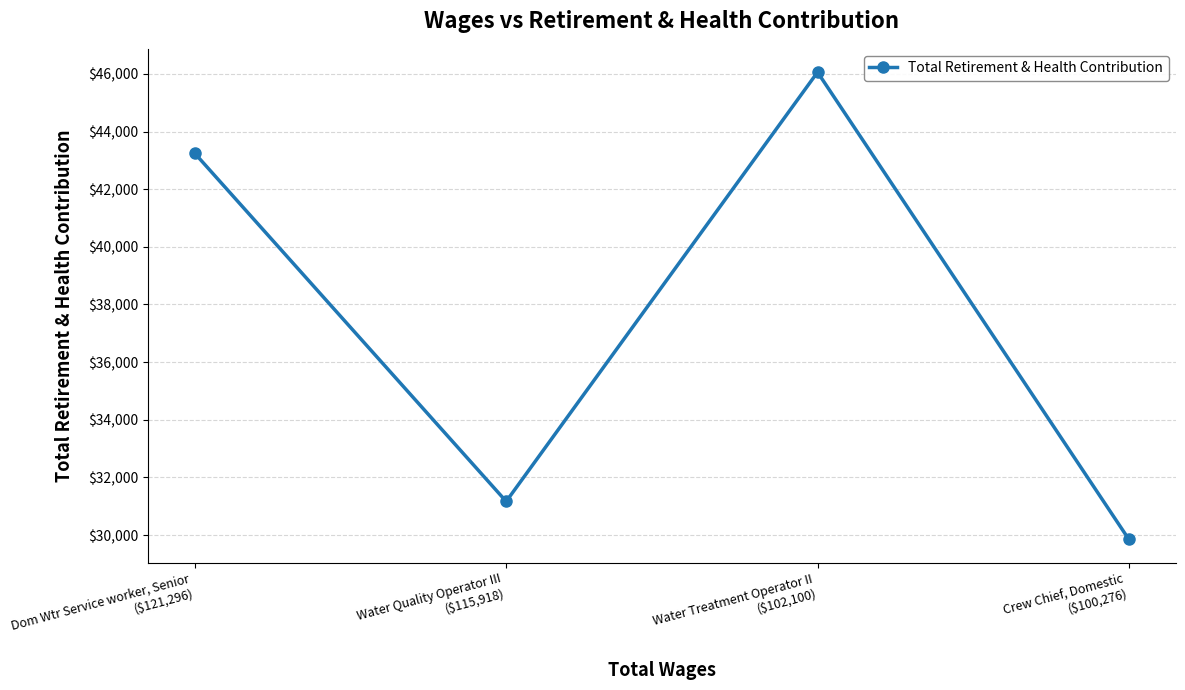

Which has a higher value, Water Treatment Operator II
($102,100) or Dom Wtr Service worker, Senior
($121,296)?

Water Treatment Operator II
($102,100)